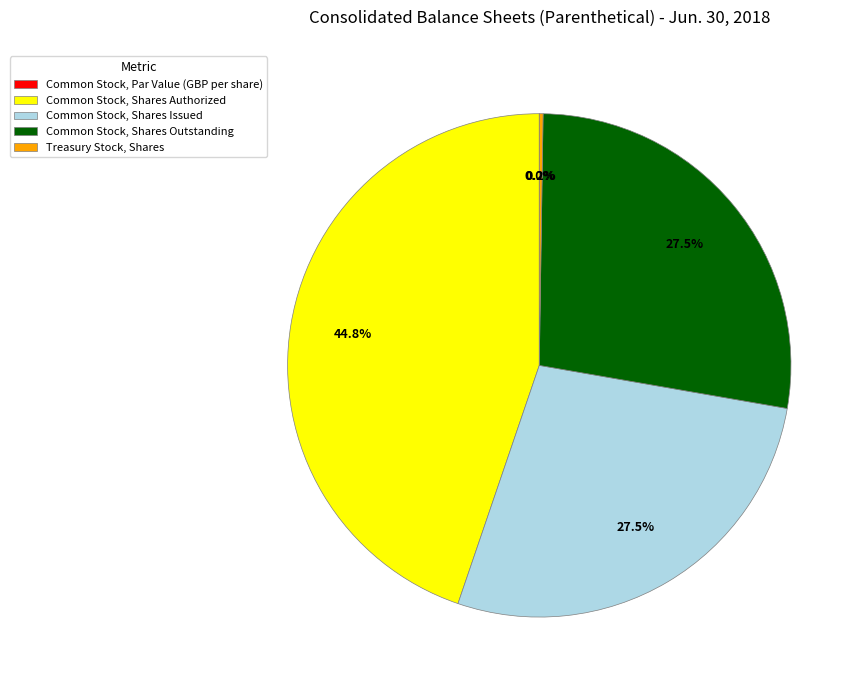

Is there a majority slice in this chart?

No